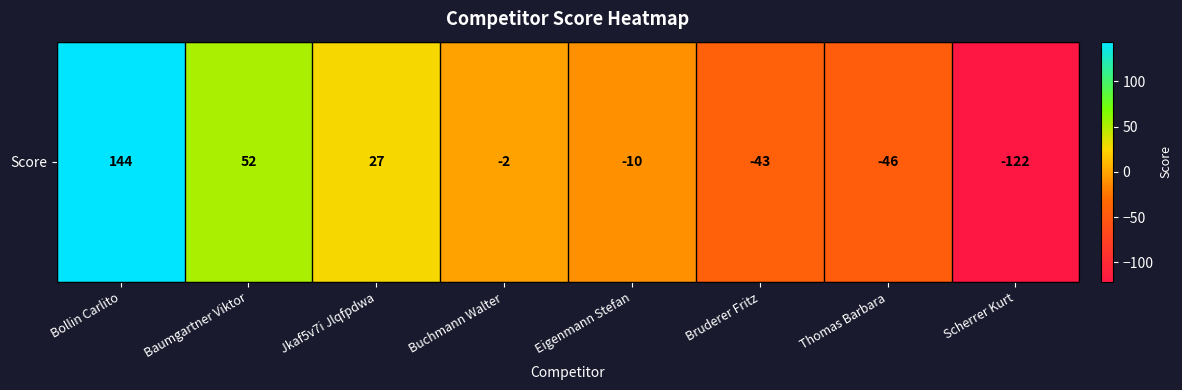

Reading left to right, list all the values displayed in this chart.

144	52	27	-2	-10	-43	-46	-122